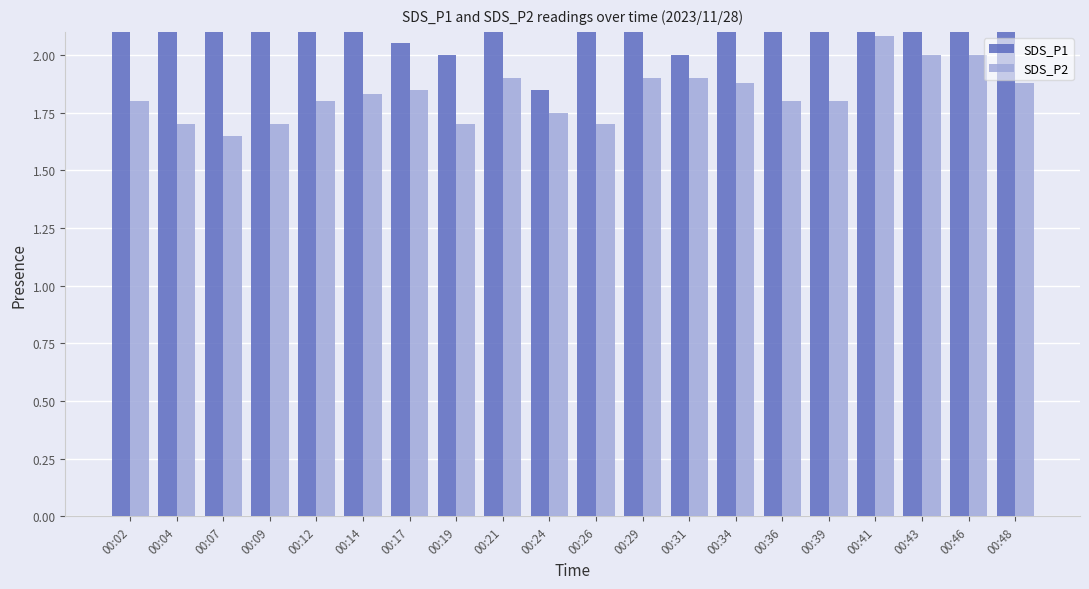

Which series has the largest total across all categories?

SDS_P1